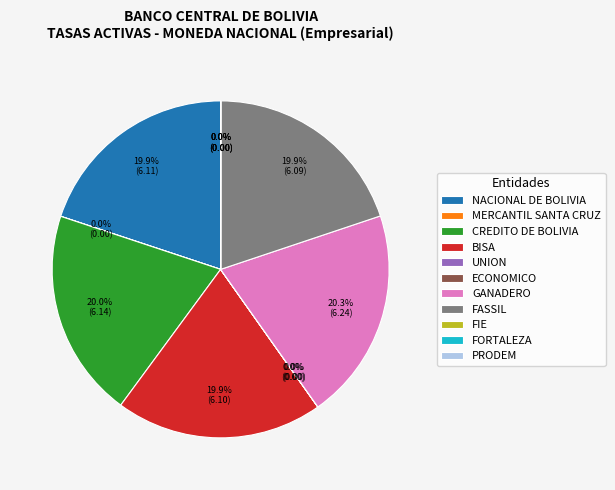

How much of the chart is everything except GANADERO?

79.7%